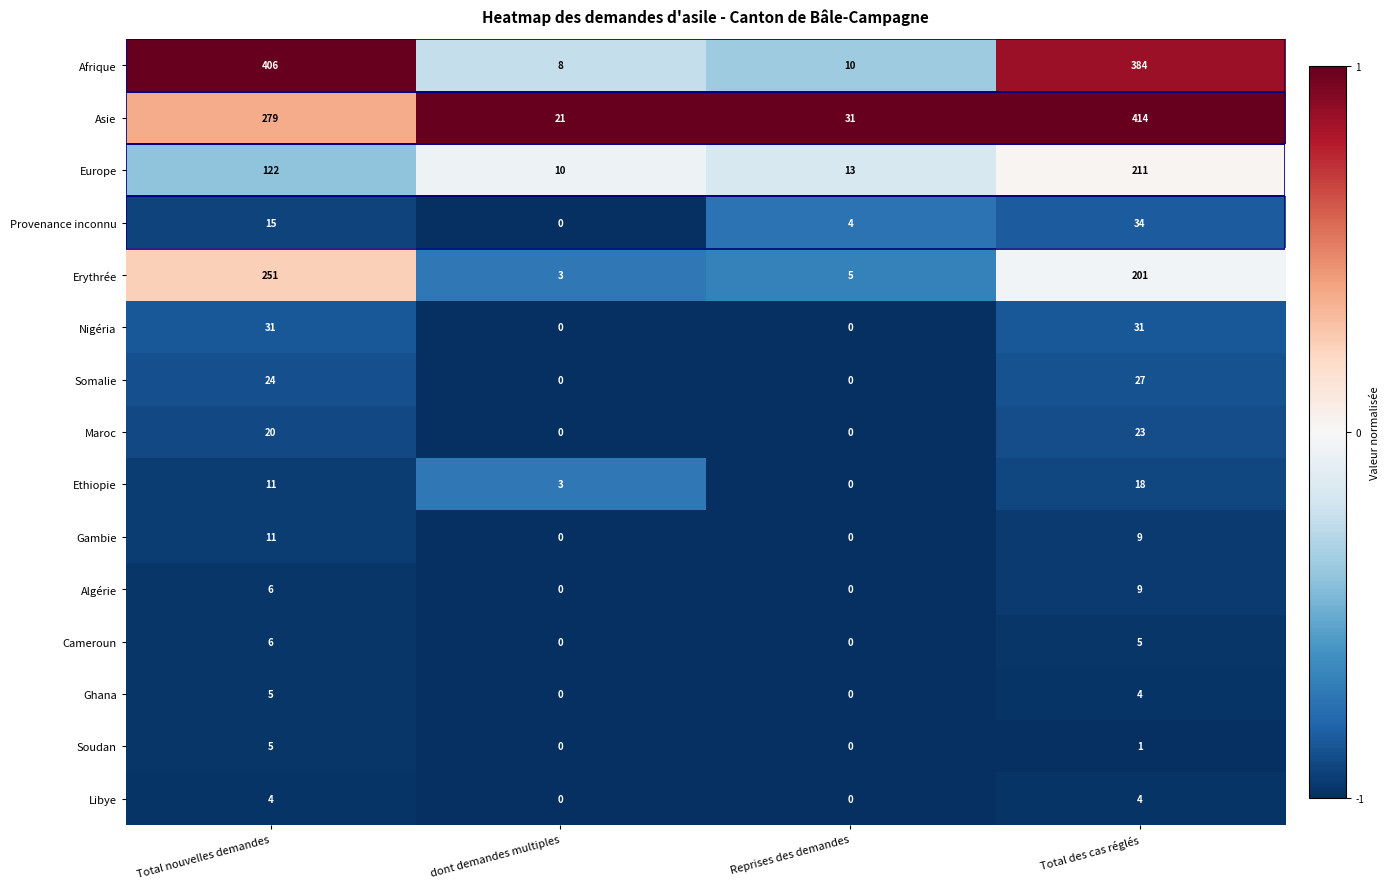

Between Total nouvelles demandes and dont demandes multiples, which series saw the biggest shift?

Afrique